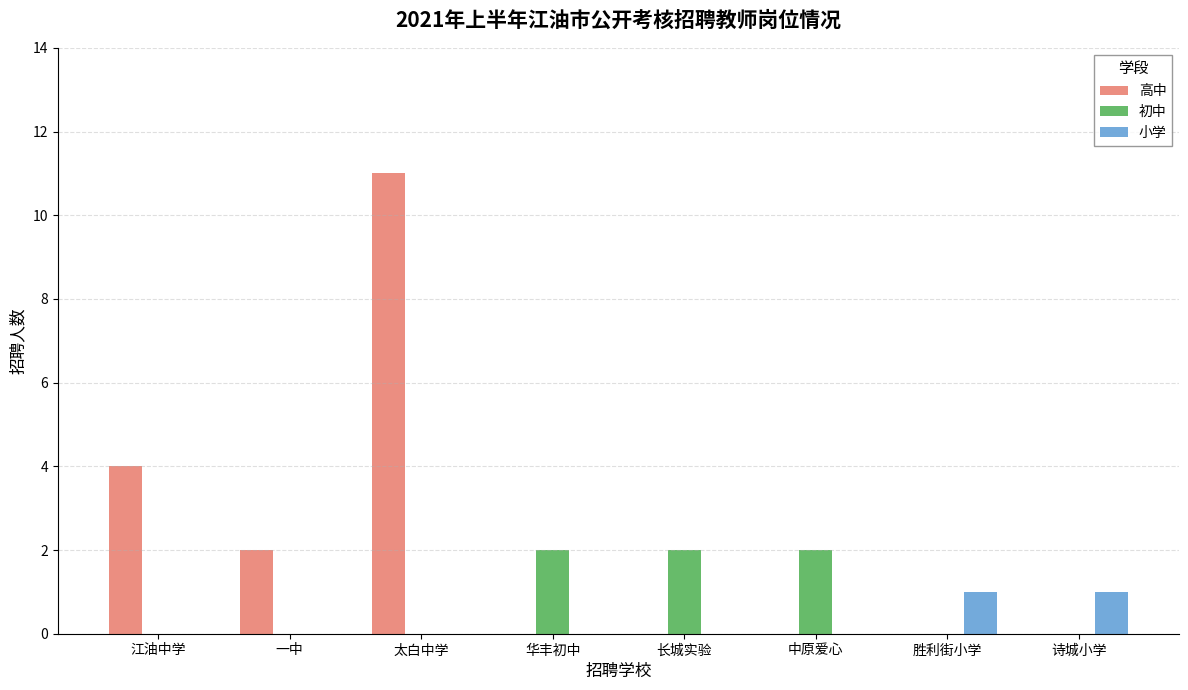

The 初中 series shows 3 at 华丰初中. True or false?

False